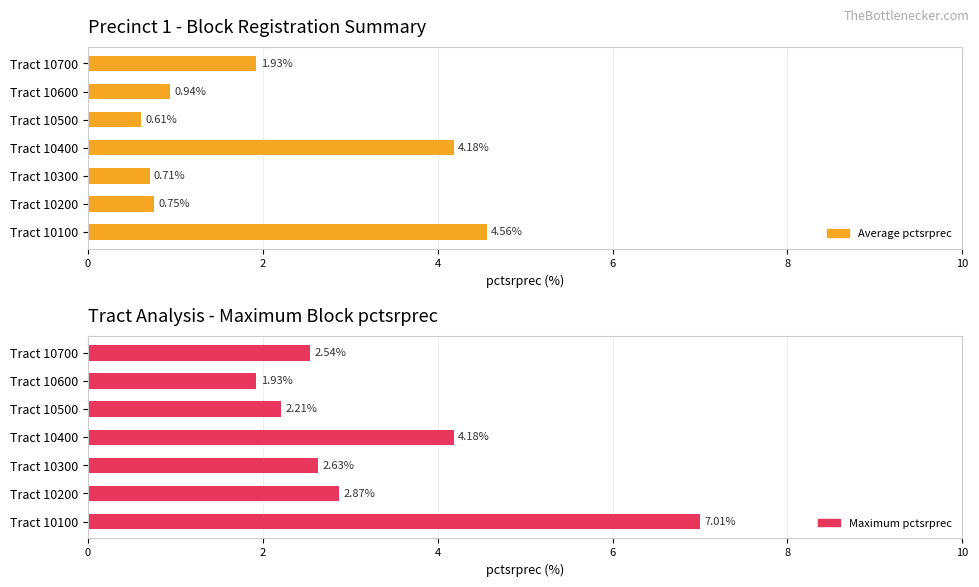

Which series has the widest spread of values?

Maximum pctsrprec